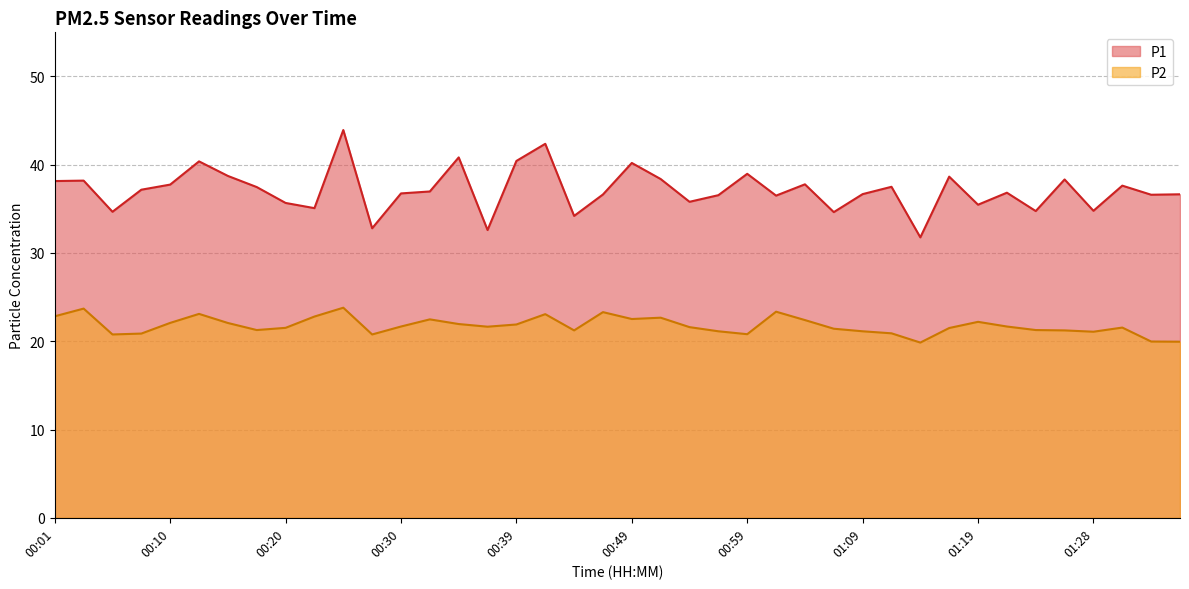

At 01:09, list the series in order from smallest to largest.

P2, P1